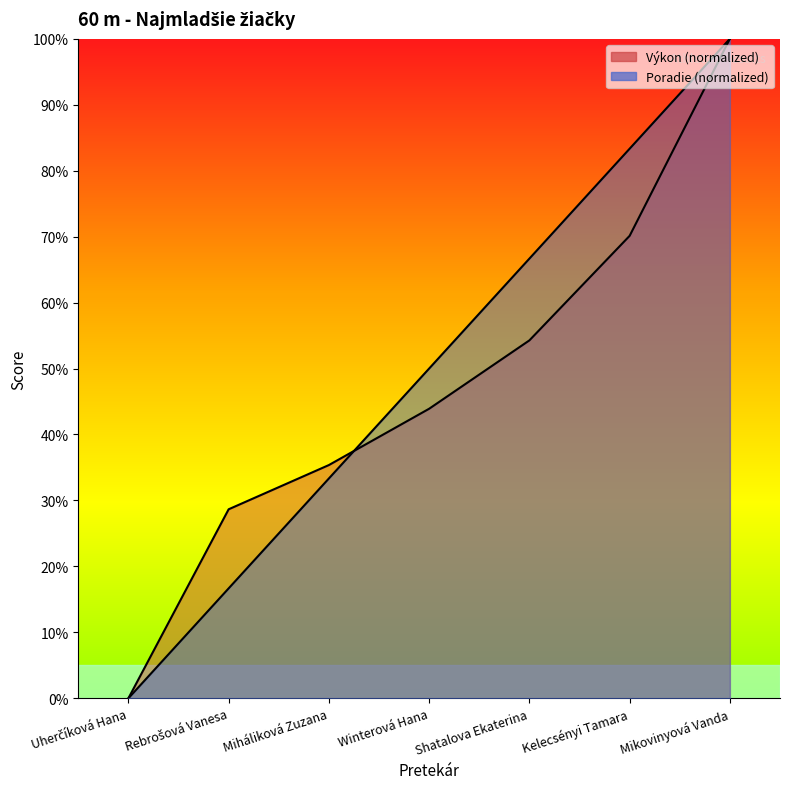

Is it true that Poradie equals 88.0 at Winterová Hana?

False